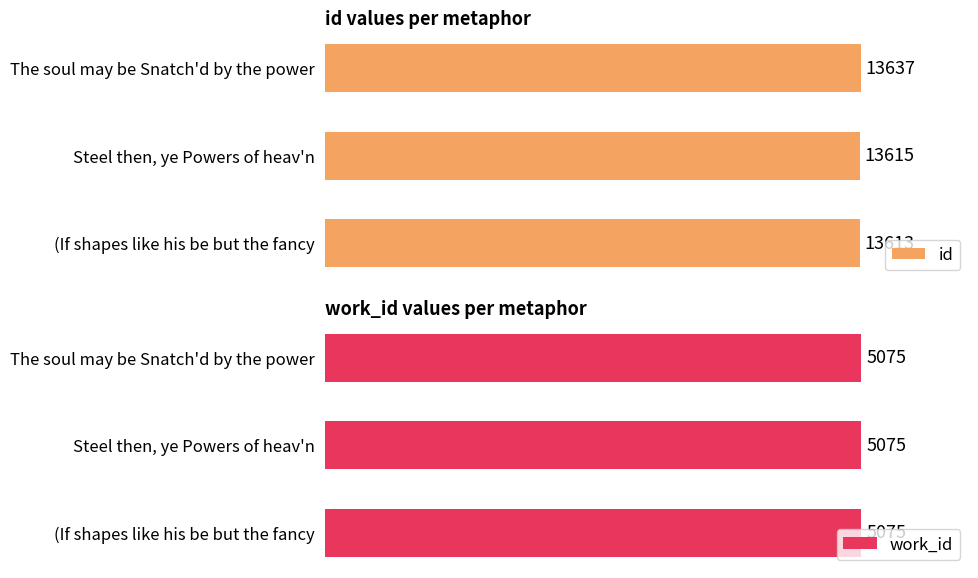

Which category has the lowest value in the id series?

(If shapes like his be but the fancy